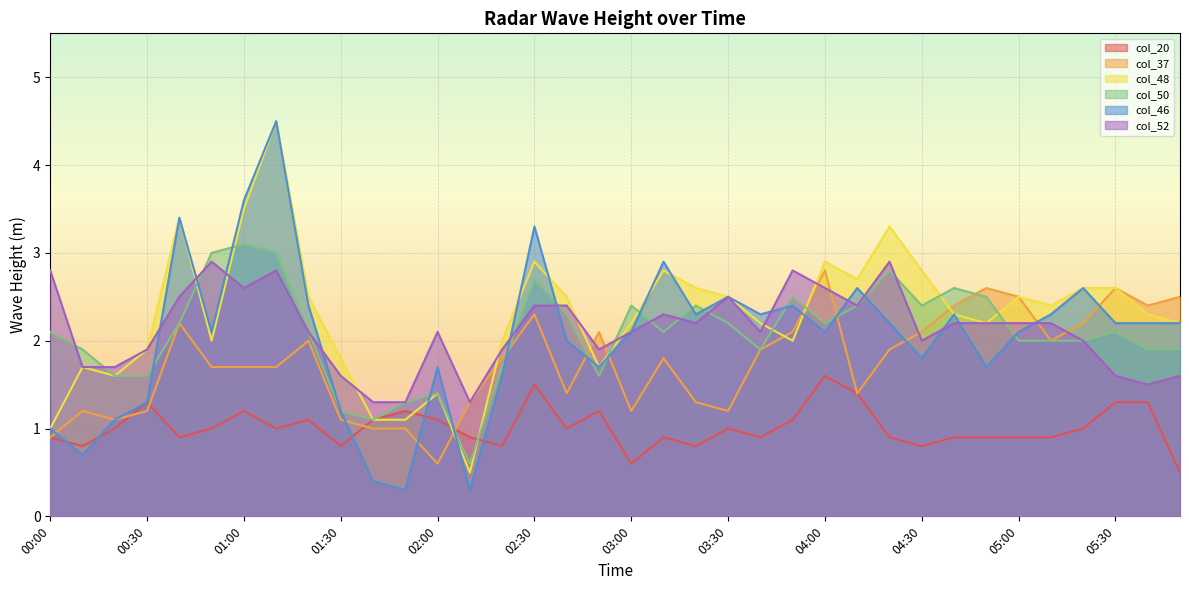

Which series has the widest spread of values?

col_46